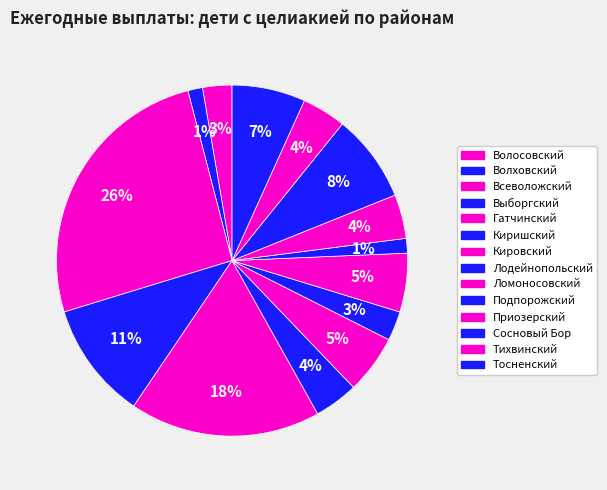

How many segments does this pie chart have?

14